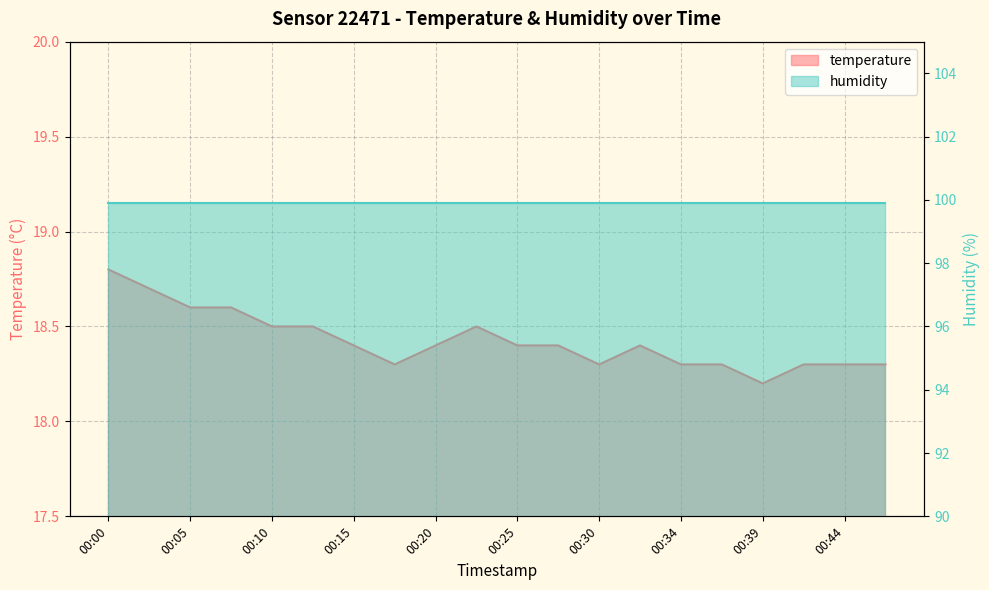

At which category does the data reach its first local valley?

00:17